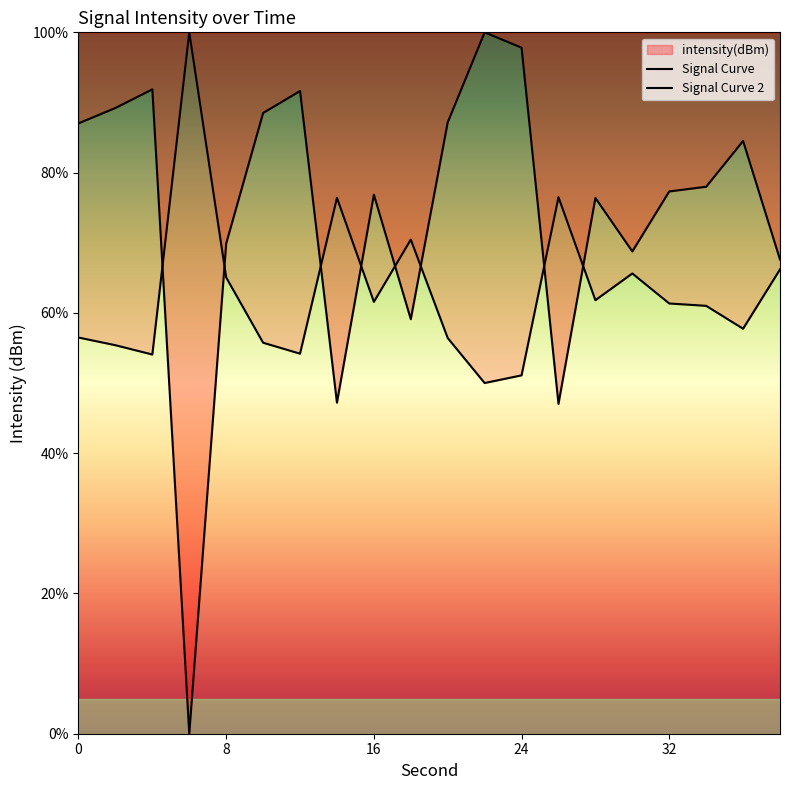

What is the difference between the second highest and second lowest values?

50.8